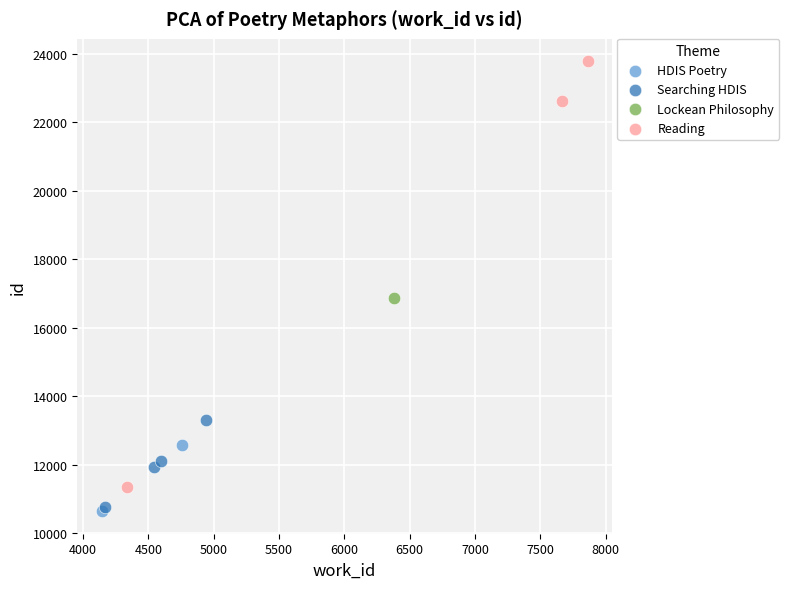

What are all the series names shown in the legend?

HDIS Poetry, Searching HDIS, Lockean Philosophy, Reading